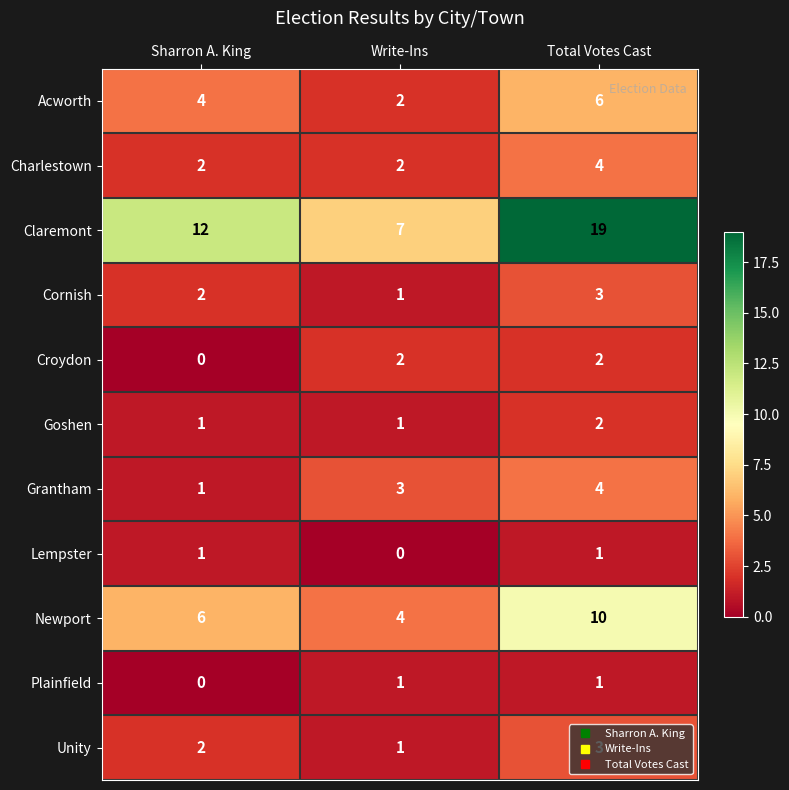

What is the difference between the maximum and minimum values in the Claremont series?

12